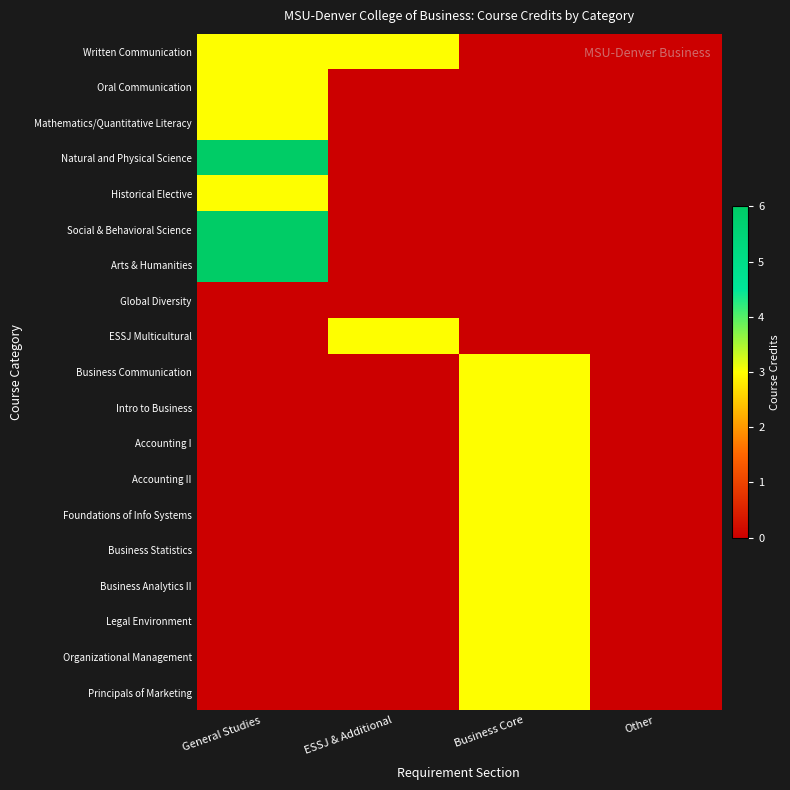

Which series has the largest total across all categories?

Written Communication